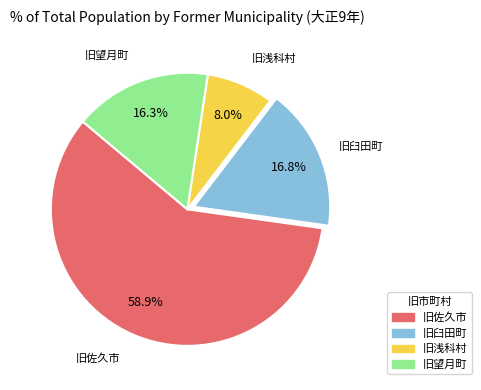

Approximately how many times larger is the value at 旧佐久市 compared to 旧望月町?

3.6